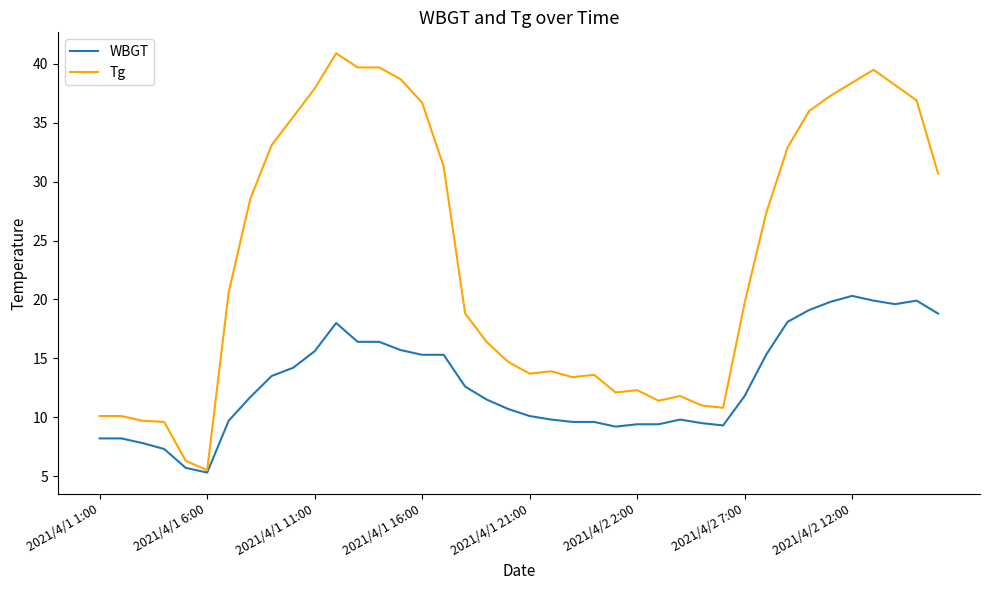

Rank the series by their maximum value, from highest to lowest.

Tg, WBGT